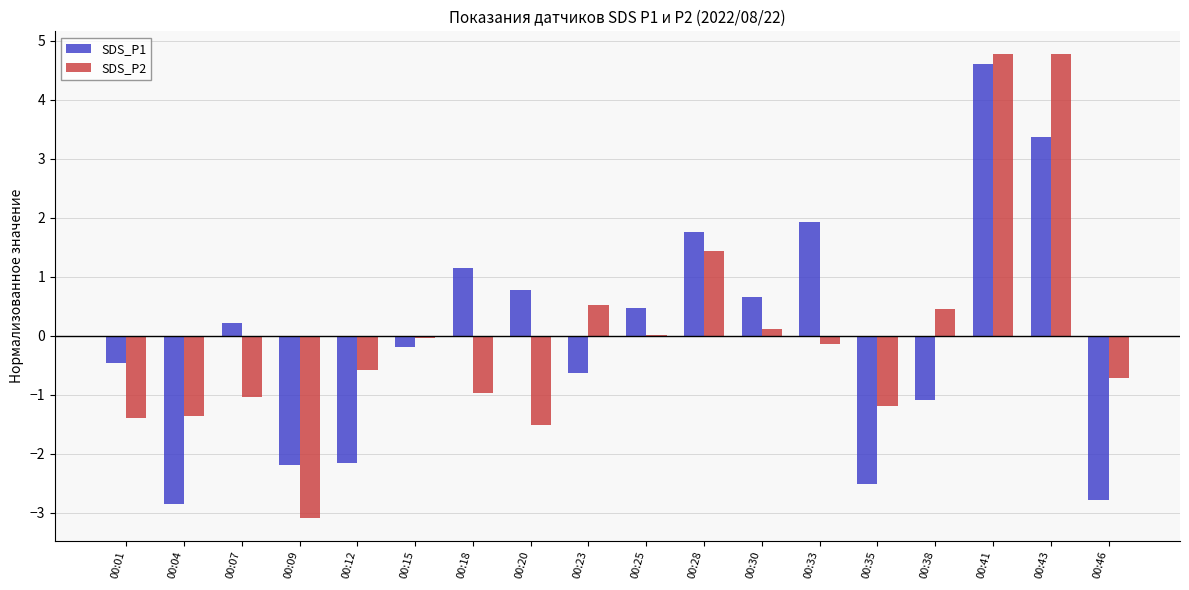

At which label does SDS_P2 first exceed 0?

00:23